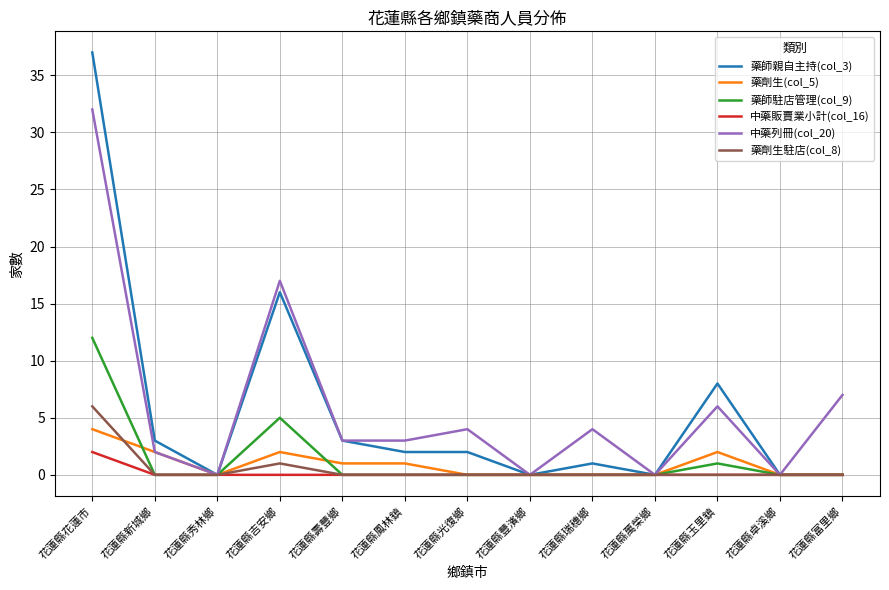

Is the value of 藥劑生(col_5) at 花蓮縣鳳林鎮 greater than the value of 中藥列冊(col_20) at 花蓮縣玉里鎮?

No